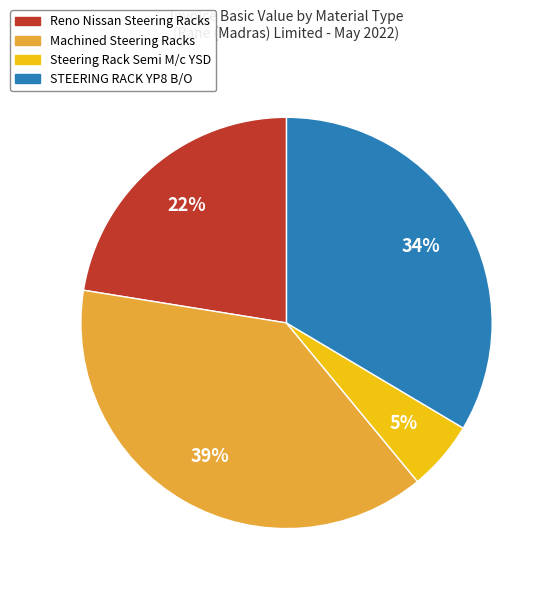

Is there any slice that represents more than half of the pie?

No